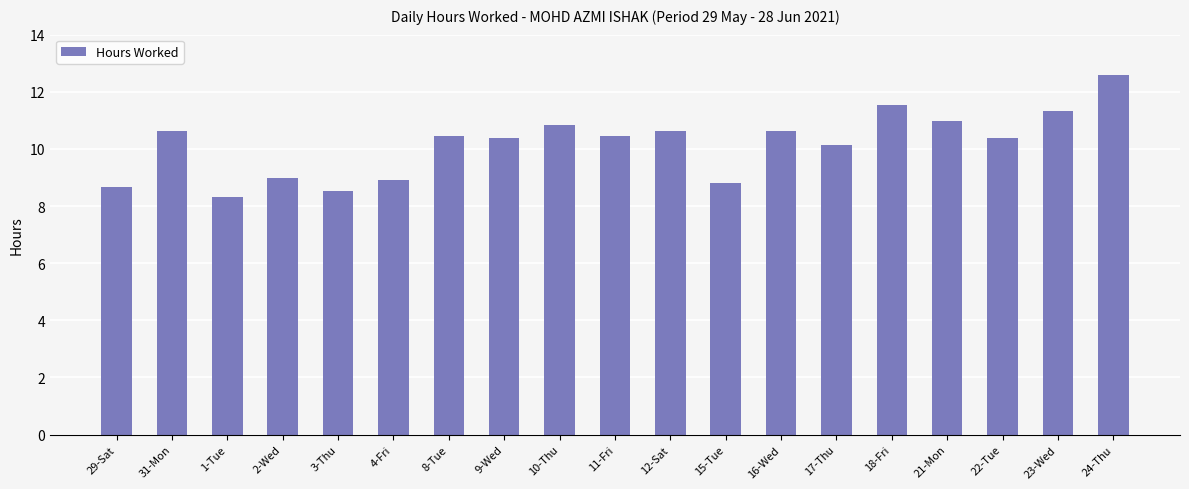

What is the difference between the values at 8-Tue and 23-Wed?

0.9